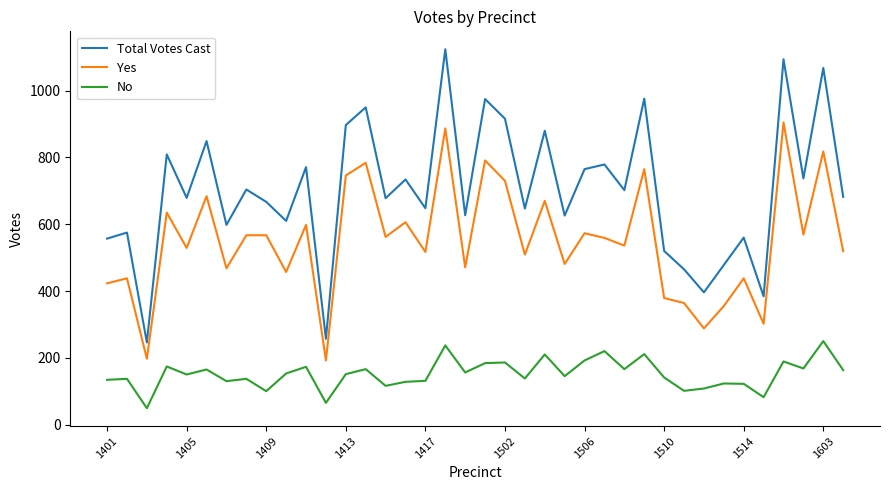

What is the minimum value shown in the chart?

49